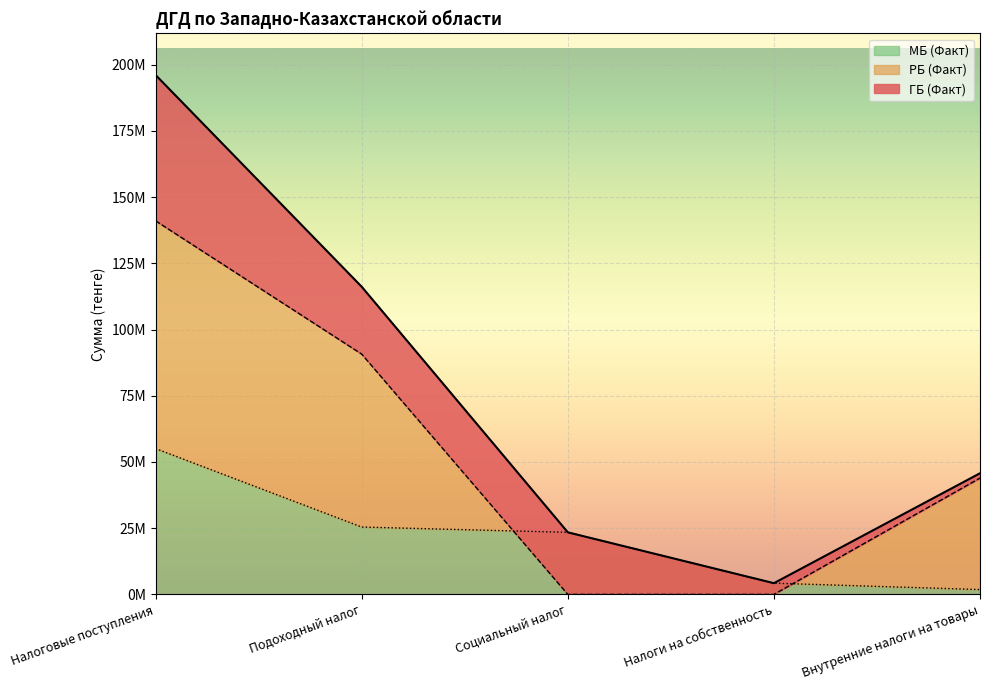

Count the number of data series in this chart.

3